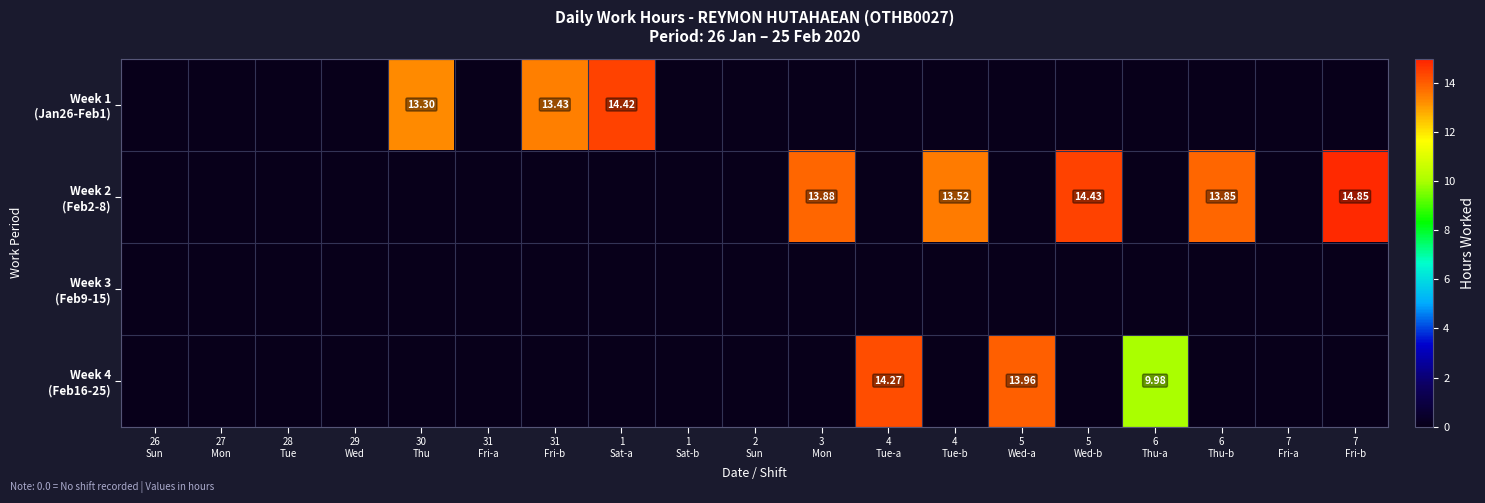

Rank the series by their maximum value, from highest to lowest.

Week 2 (Feb2-8), Week 1 (Jan26-Feb1), Week 4 (Feb16-25), Week 3 (Feb9-15)